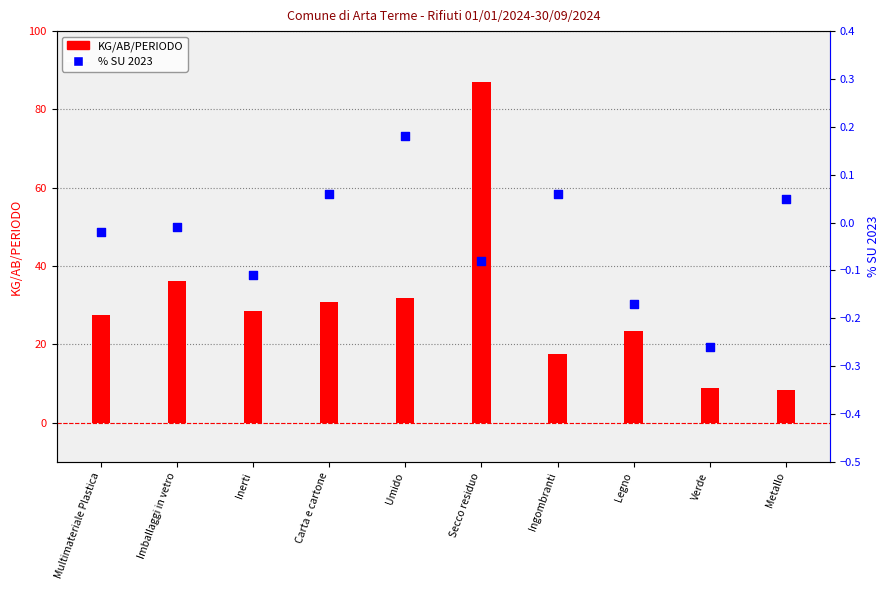

Which series has the largest Y range (max minus min)?

KG/AB/PERIODO